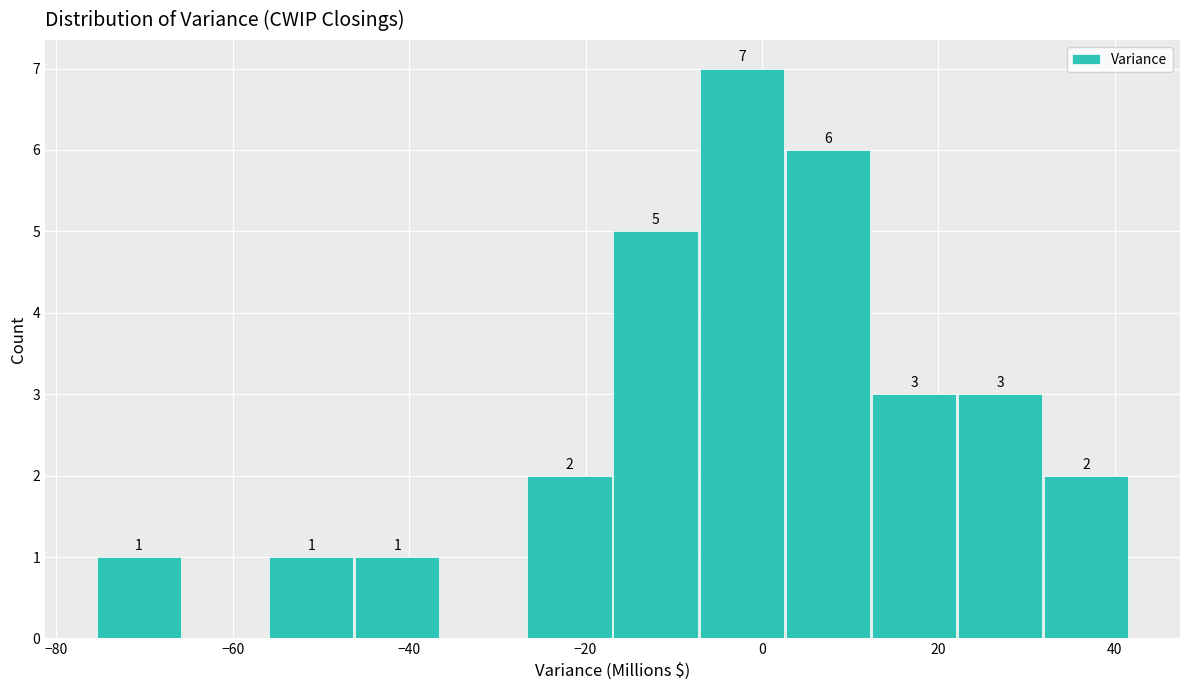

Over which range of the x-axis is the bar tallest?

-8 to 2